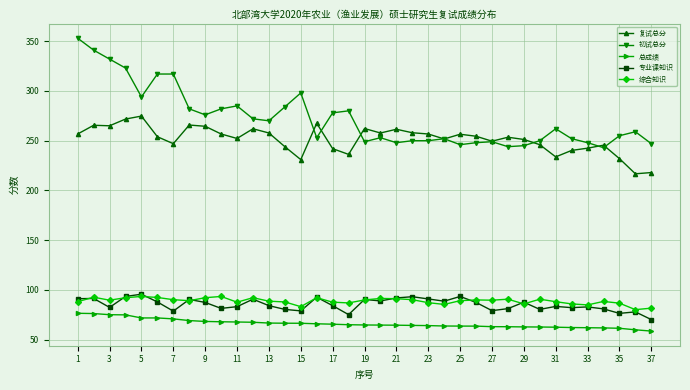

What is the average value of the 专业课知识 series?

85.4